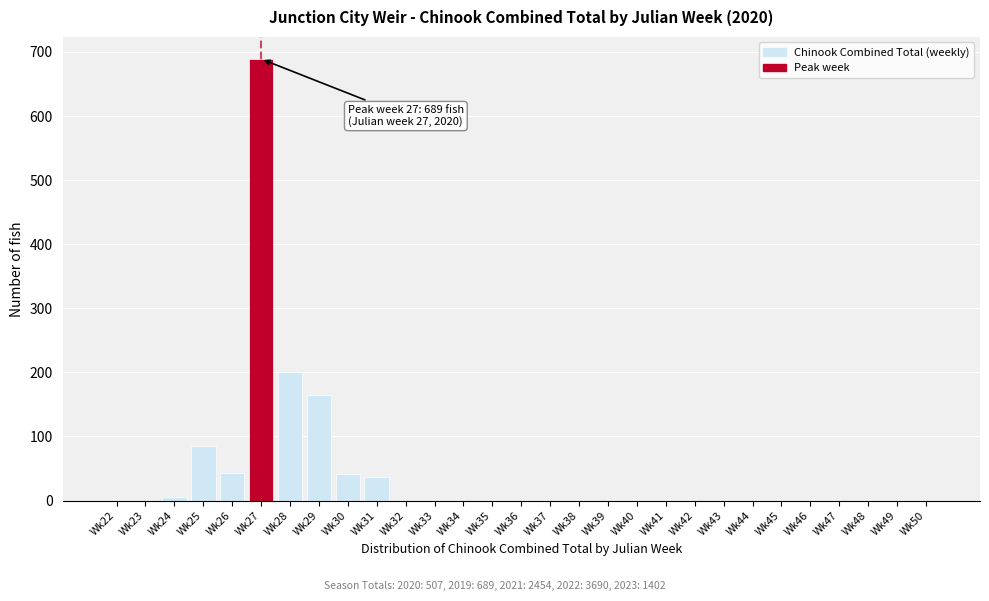

What is the change in value from Wk31 to Wk35?

-37